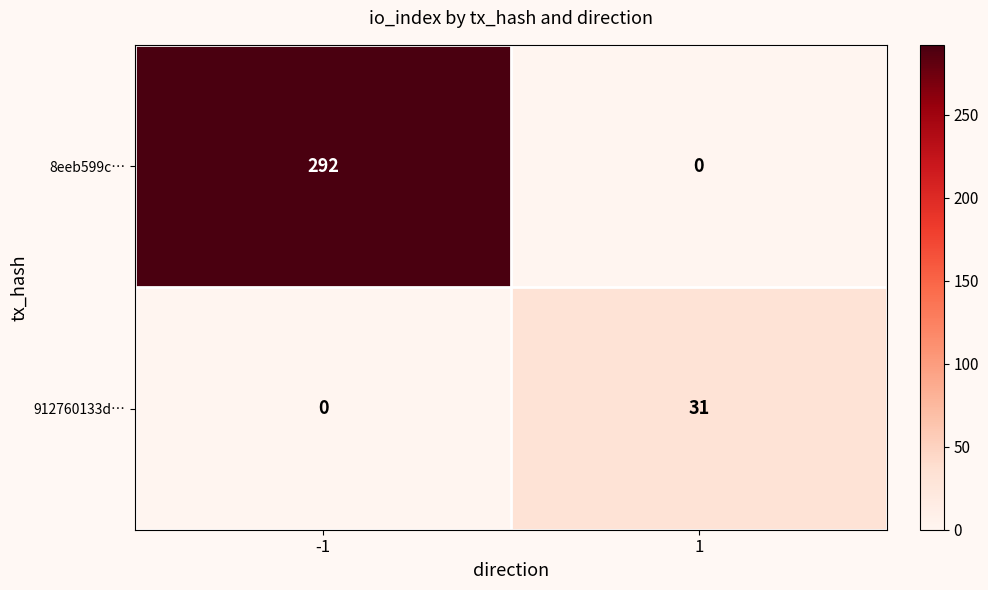

True or false: 912760133d… has a value of 31 at 1.

True